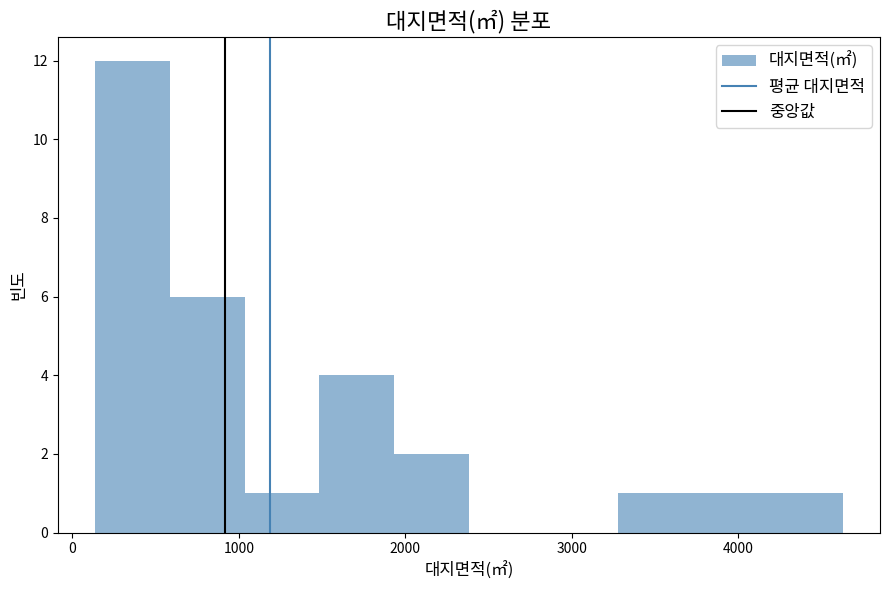

Over which range of the x-axis is the bar tallest?

100 to 600